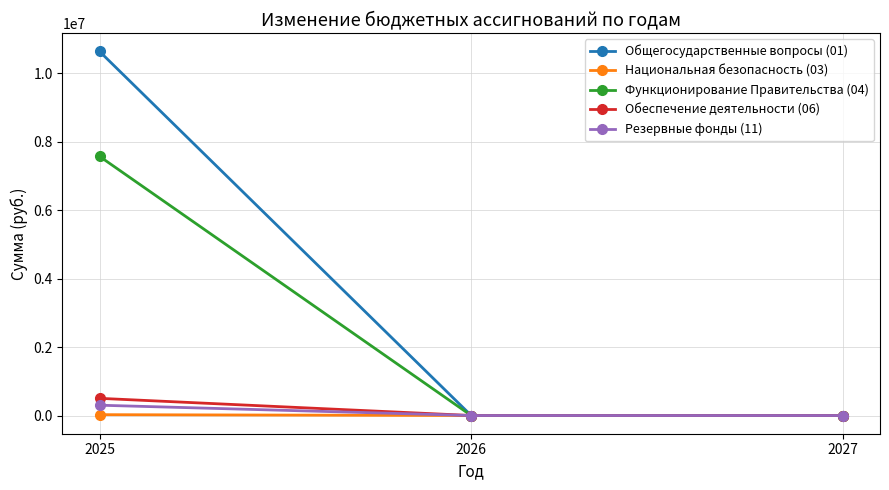

What is the difference between the maximum and minimum values in the Общегосударственные вопросы (01) series?

10643754.7